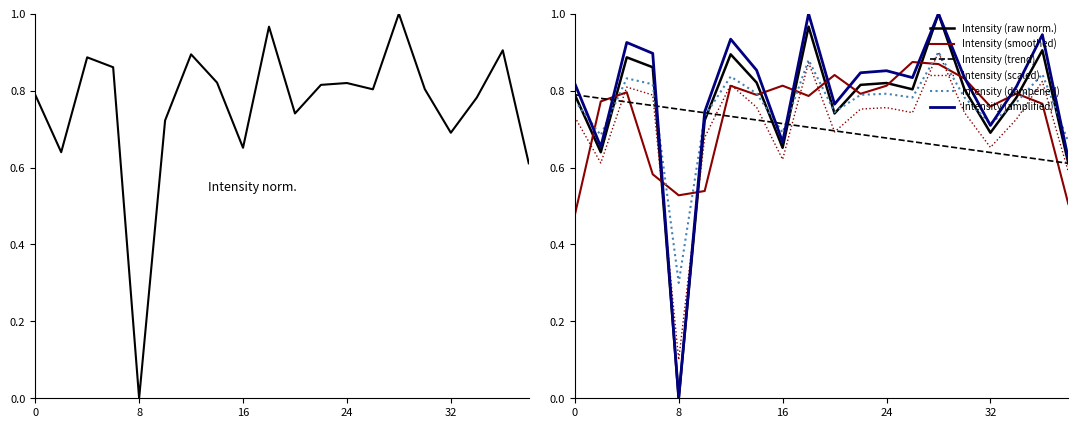

What is the average value?

0.8